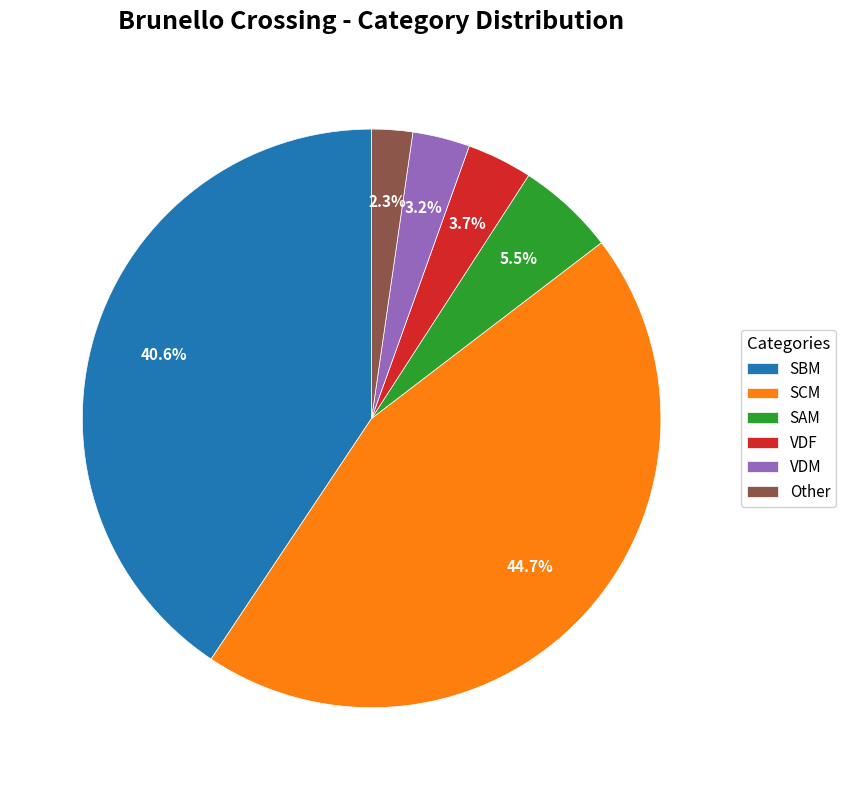

What percentage is NOT represented by VDM?

96.8%